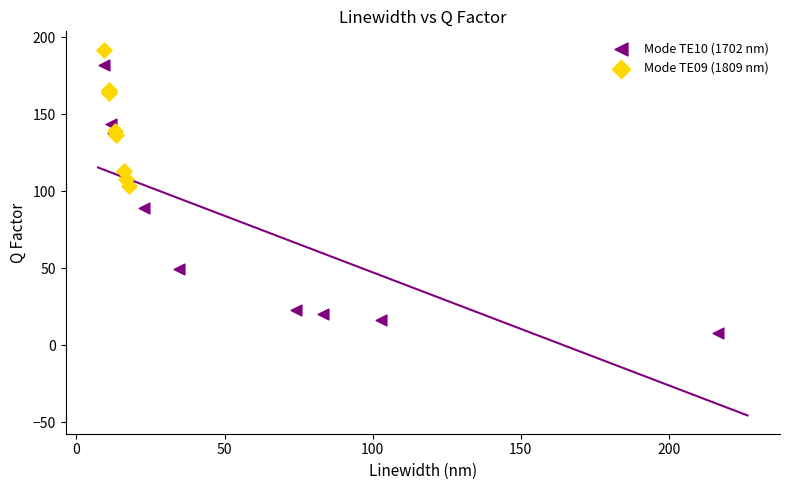

Which series reaches the minimum Y coordinate?

Mode TE10 (1702 nm)